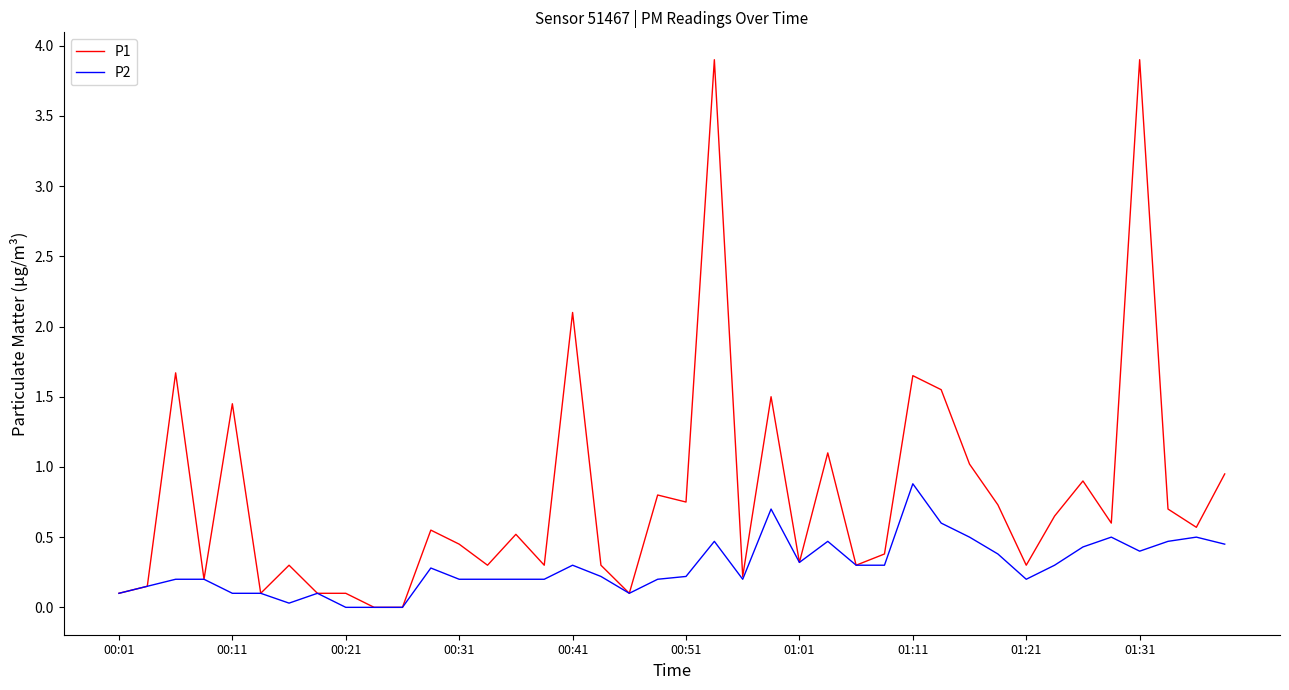

What is the difference between the maximum and minimum values in the P1 series?

3.9